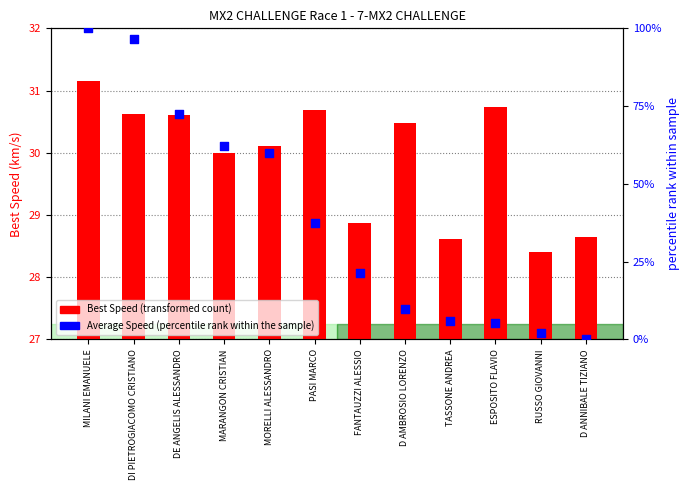

At how many categories does at least one series exceed 52?

5